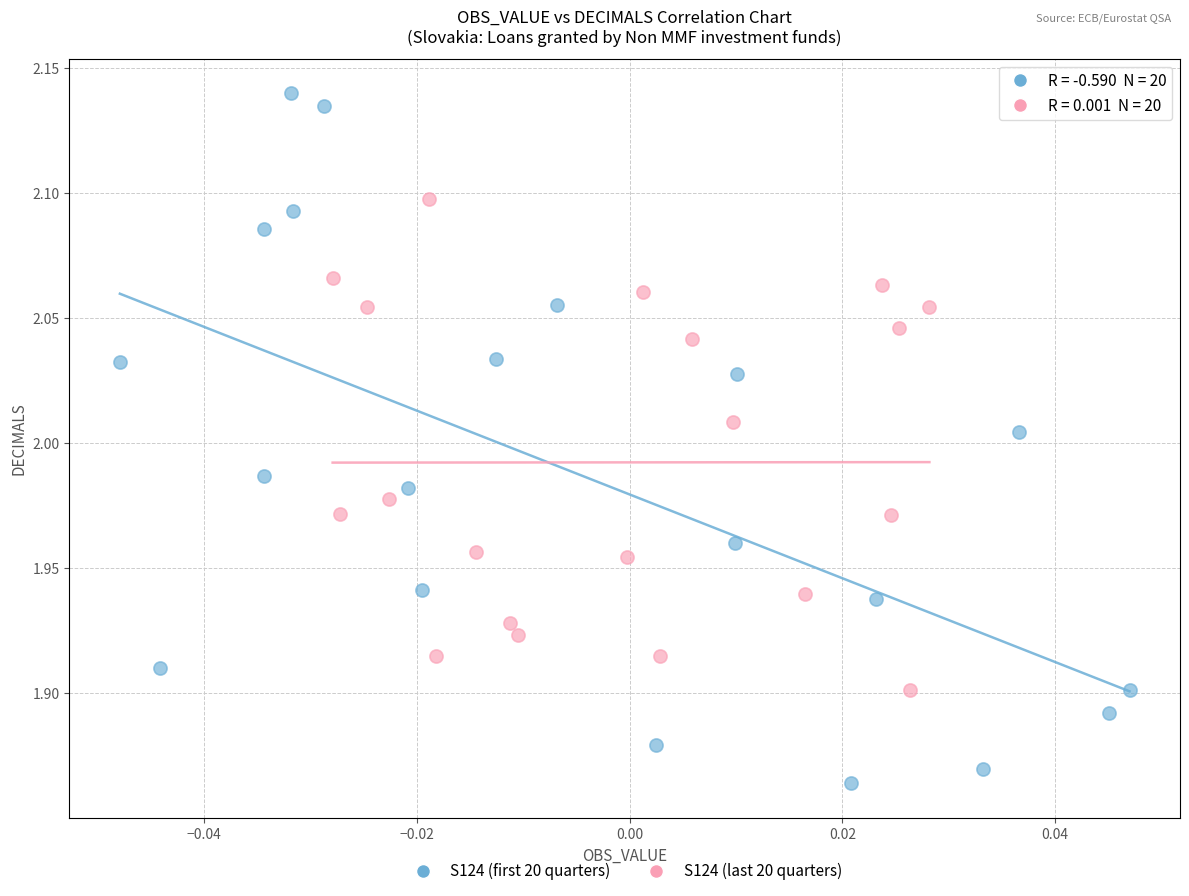

Which series has the widest spread of Y values?

S124 (first 20 quarters)